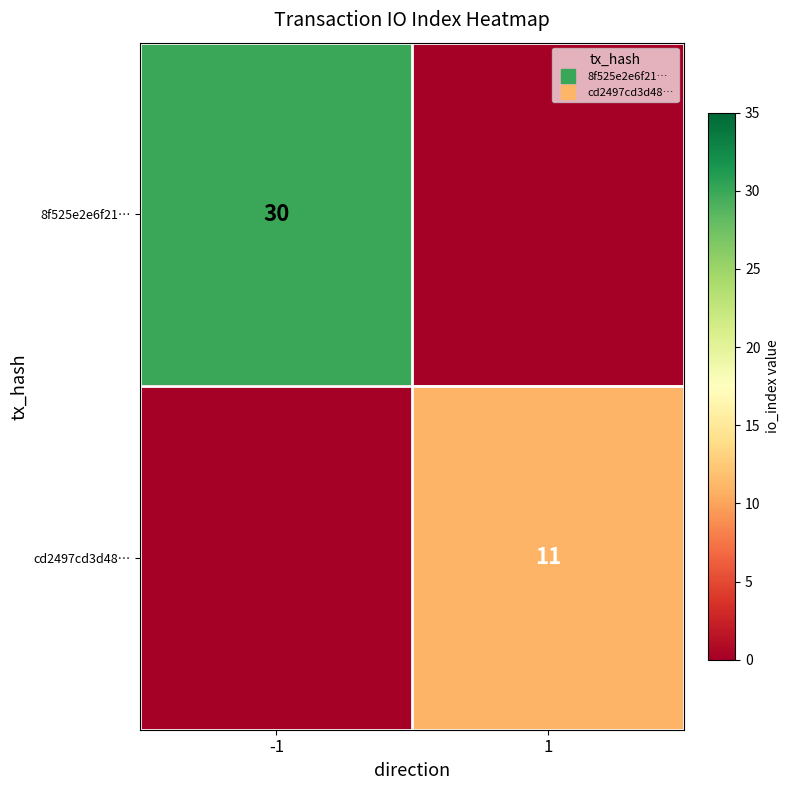

How many values in the cd2497cd3d48… series are below 11?

1